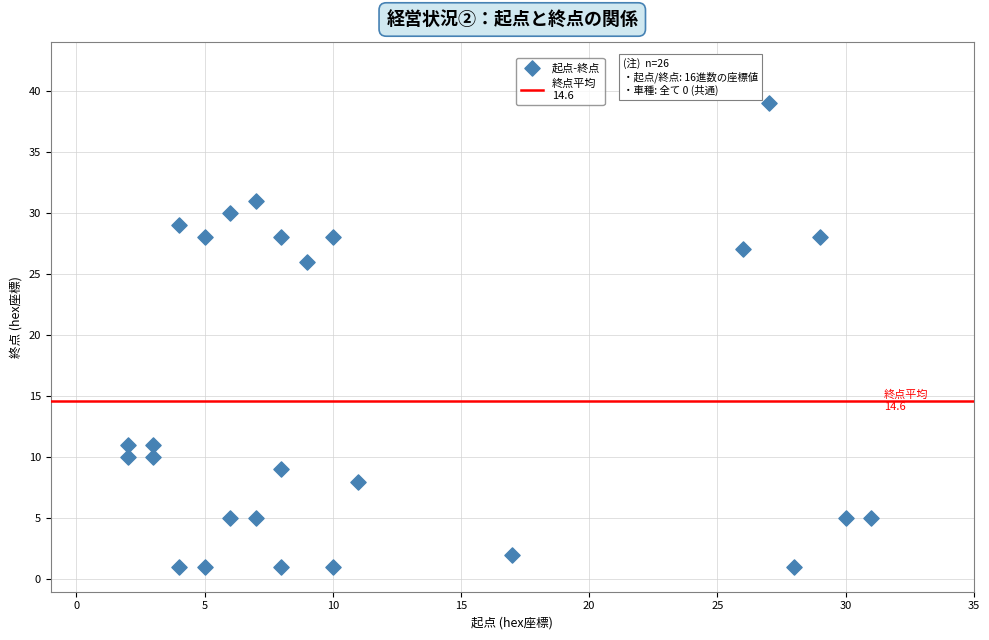

What is the range of X values (max minus min)?

29